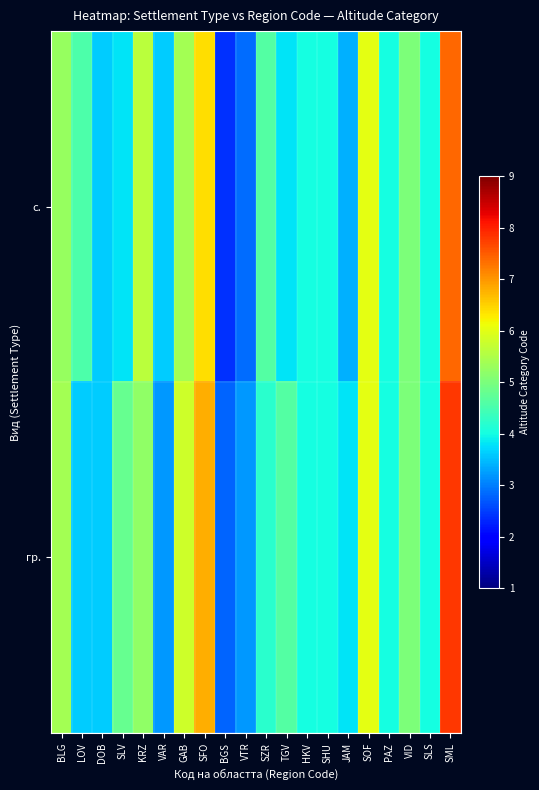

What is the maximum value shown in the chart?

7.8